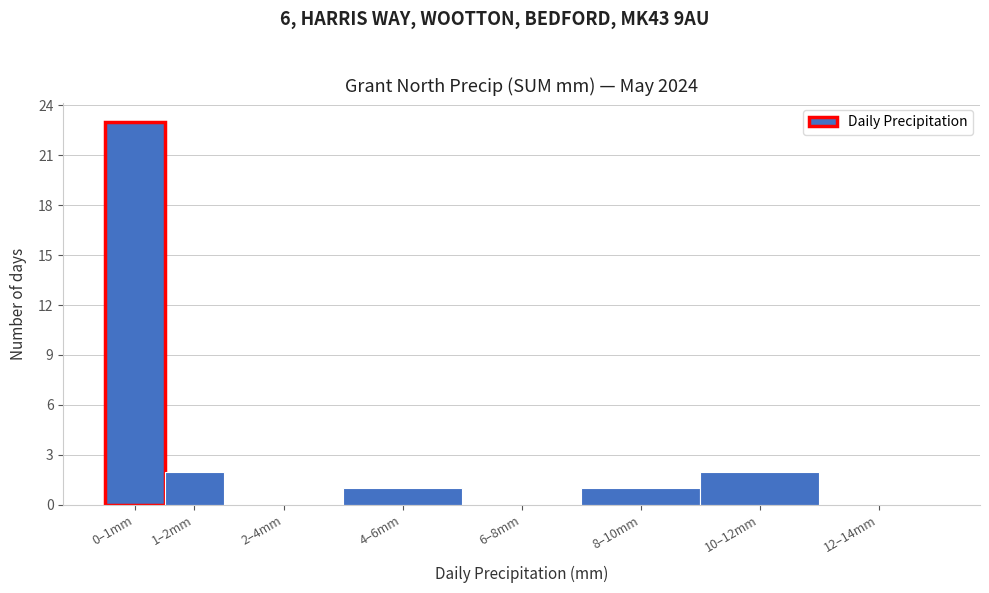

Reading left to right, what are all the values shown in this chart?

0–1mm=23	1–2mm=2	2–4mm=0	4–6mm=1	6–8mm=0	8–10mm=1	10–12mm=2	12–14mm=0